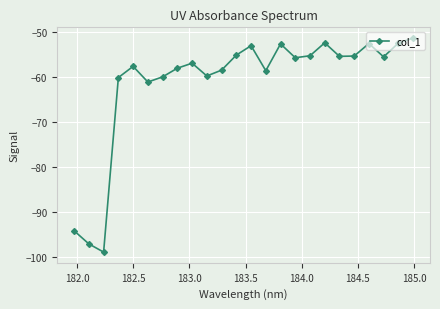

What is the value of the 2nd point from the left?

-97.1